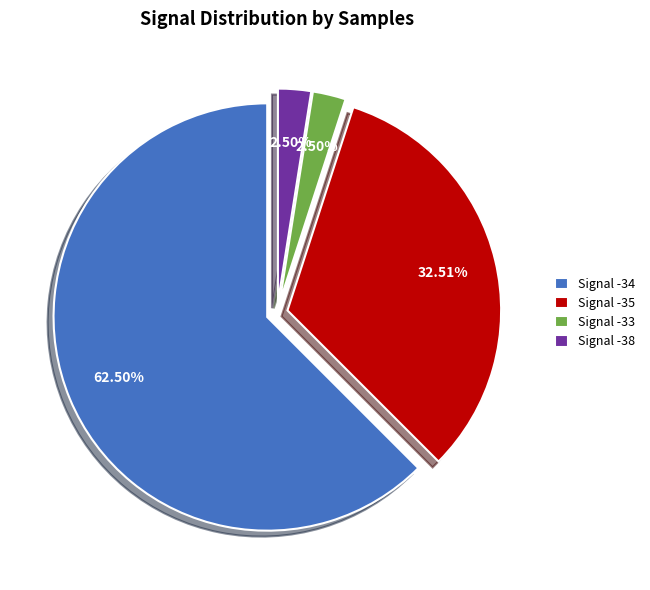

How many slices are in this pie chart?

4